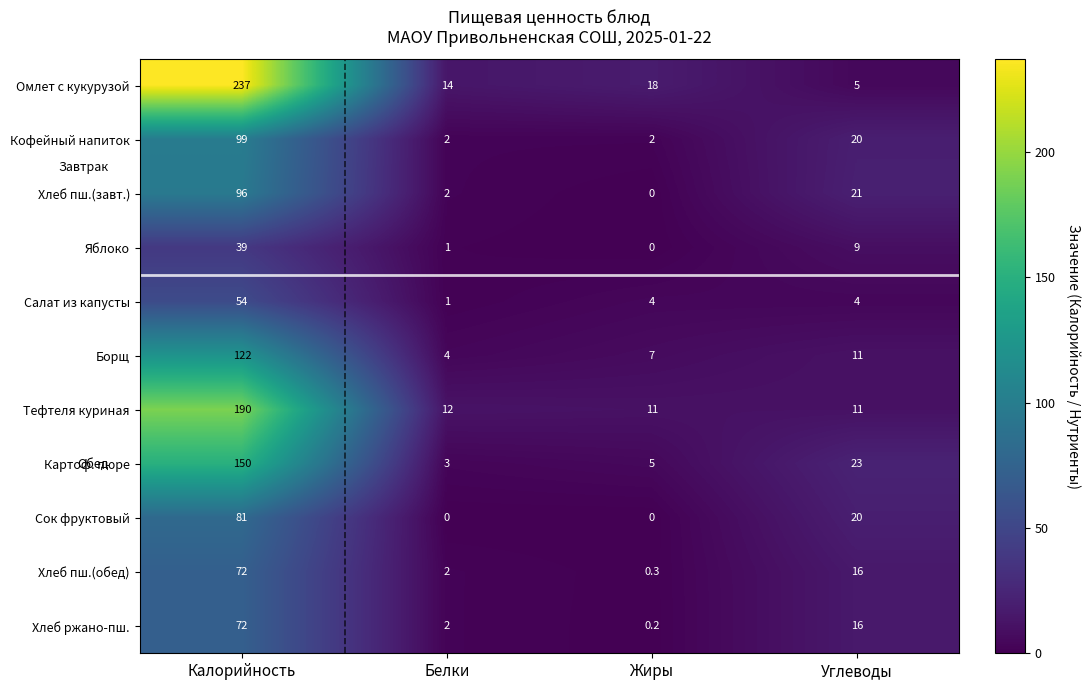

Which category has the highest value across all series?

Калорийность